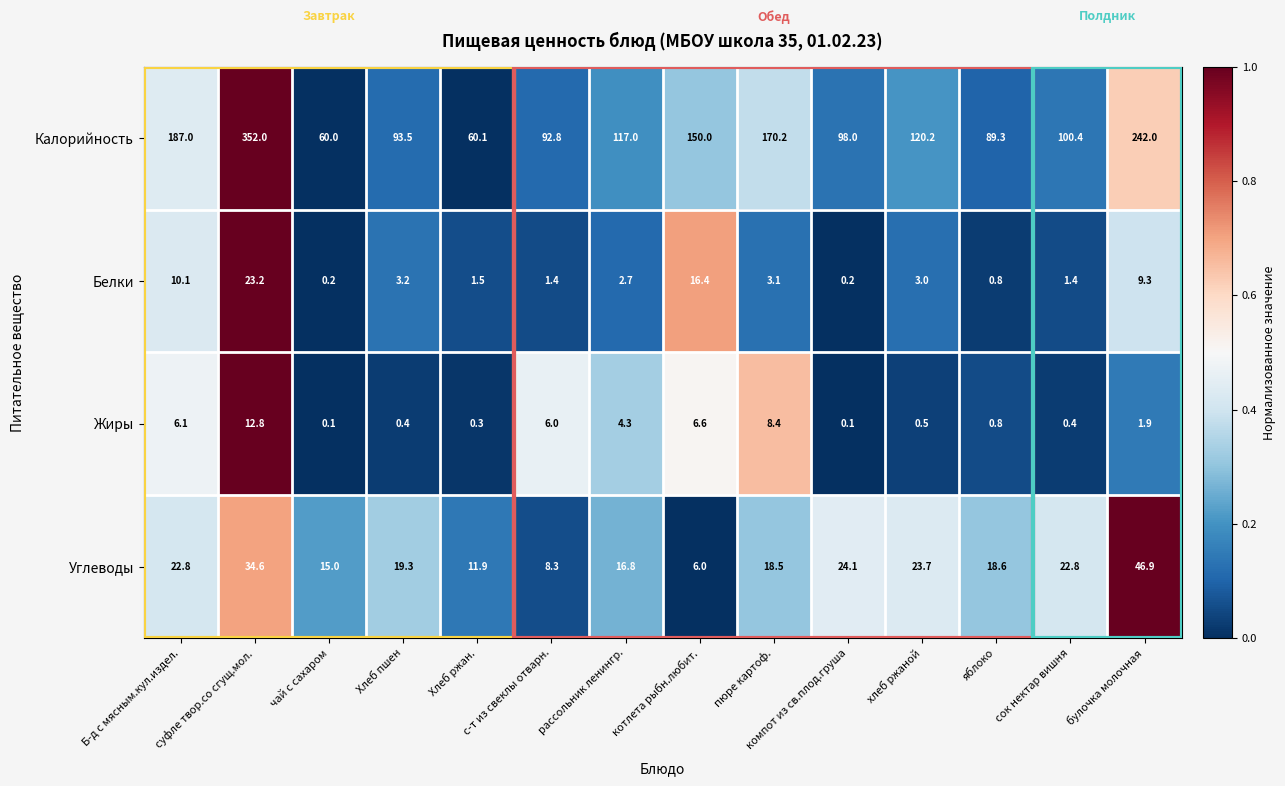

What is the sum of the Калорийность values at котлета рыбн.любит. and Б-д с мясным.кул.издел.?

337.0